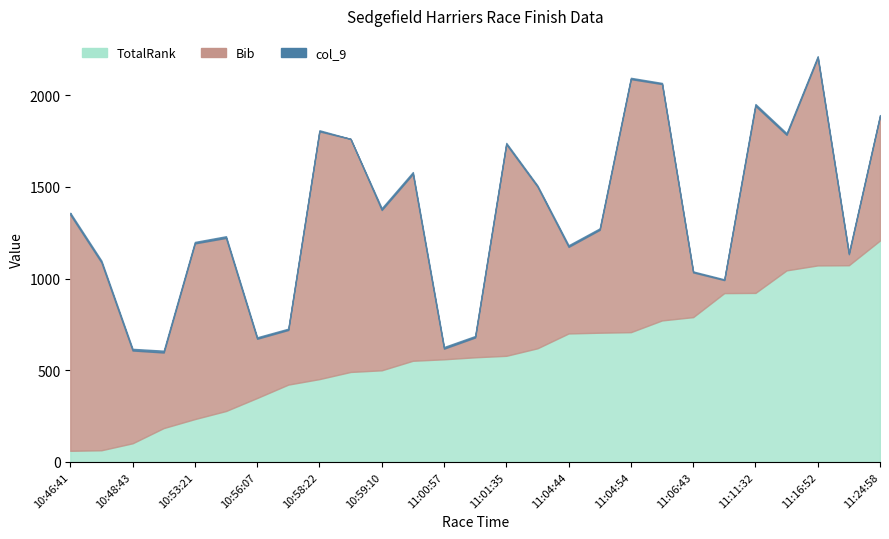

True or false: col_9 has a value of 18 at 11:00:42.

False